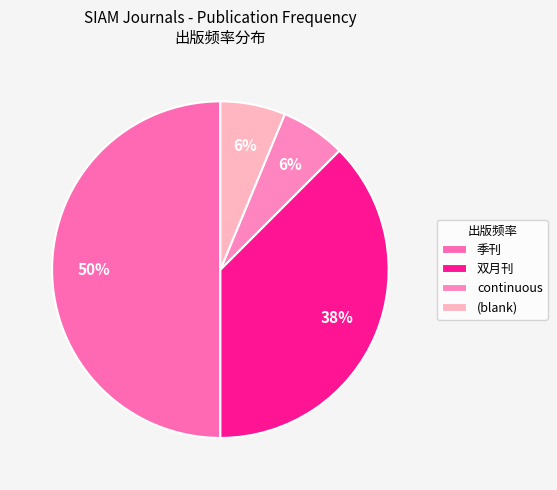

Is it true that 季刊 is 32% of the pie?

False